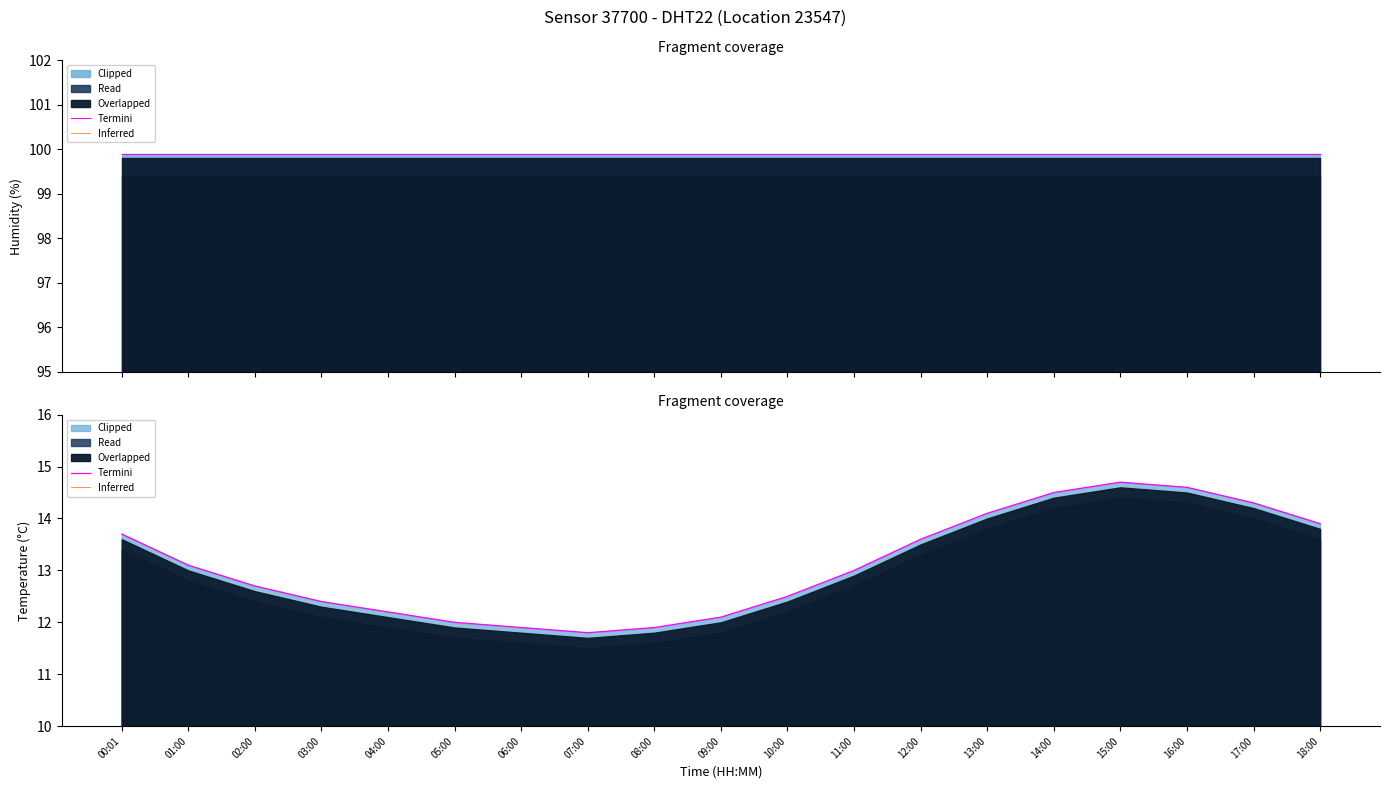

What position from the right is 06:00?

13